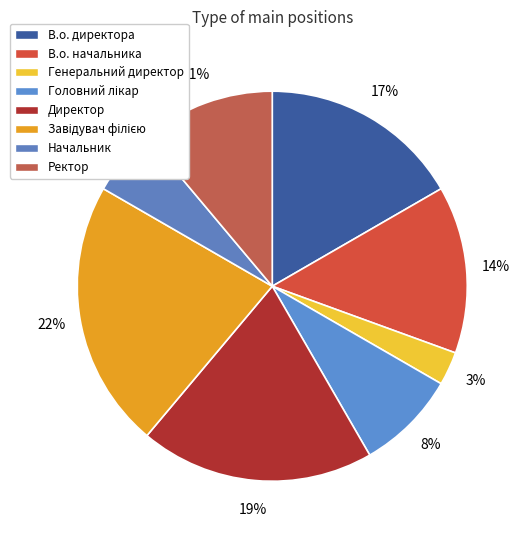

Is there a majority slice in this chart?

No